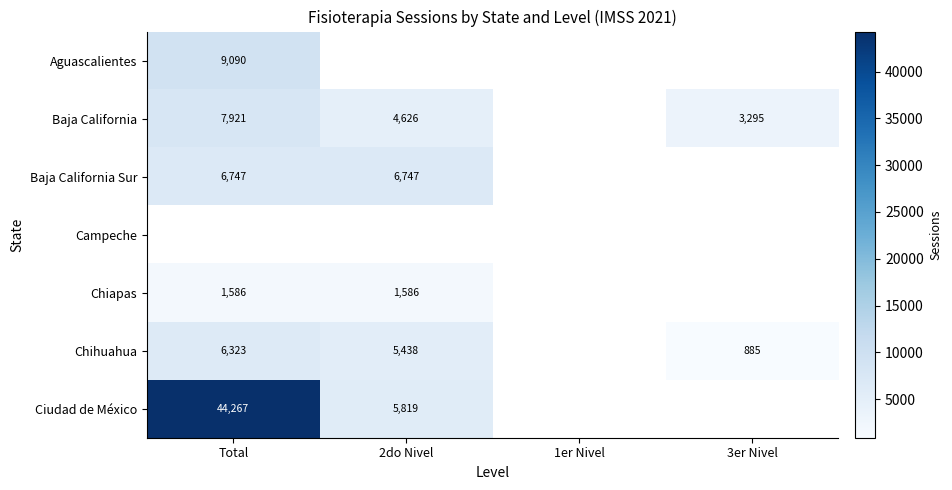

Is it true that Baja California equals 862 at 3er Nivel?

False